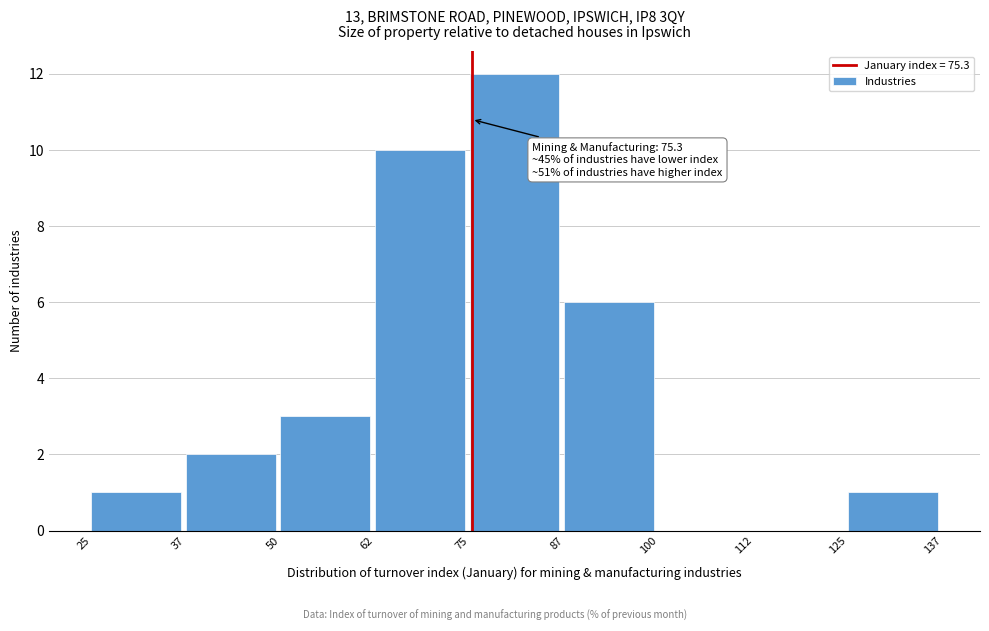

Over which range of the x-axis is the bar tallest?

75 to 87